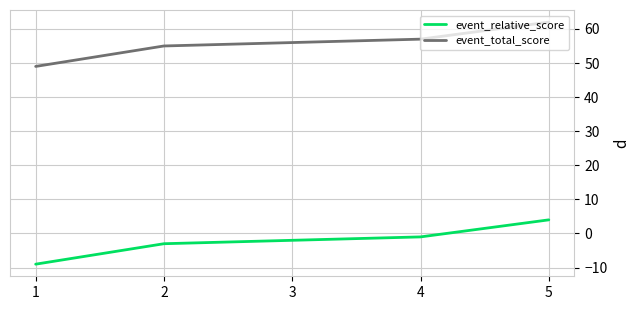

True or false: event_total_score and event_relative_score cross at least once.

False